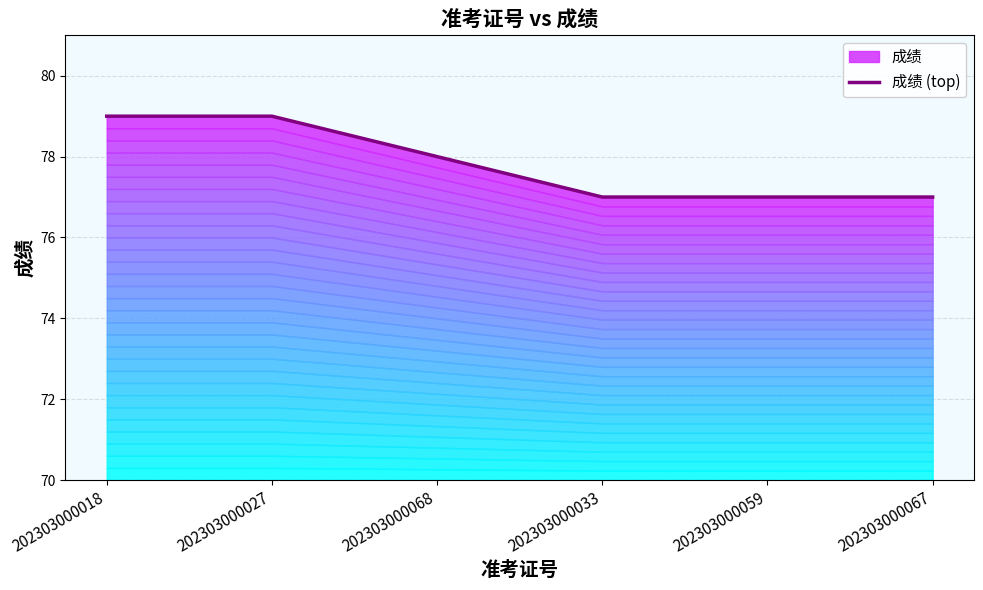

Reading left to right, extract all data points from this chart.

79	79	78	77	77	77